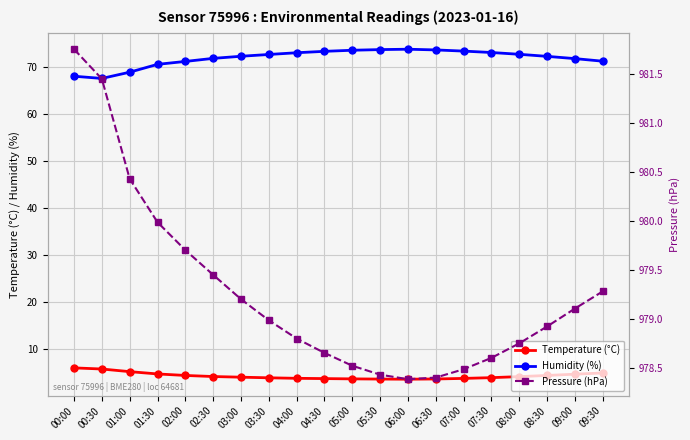

What is the value of the Pressure (hPa) point at the 9th from the left?

978.8